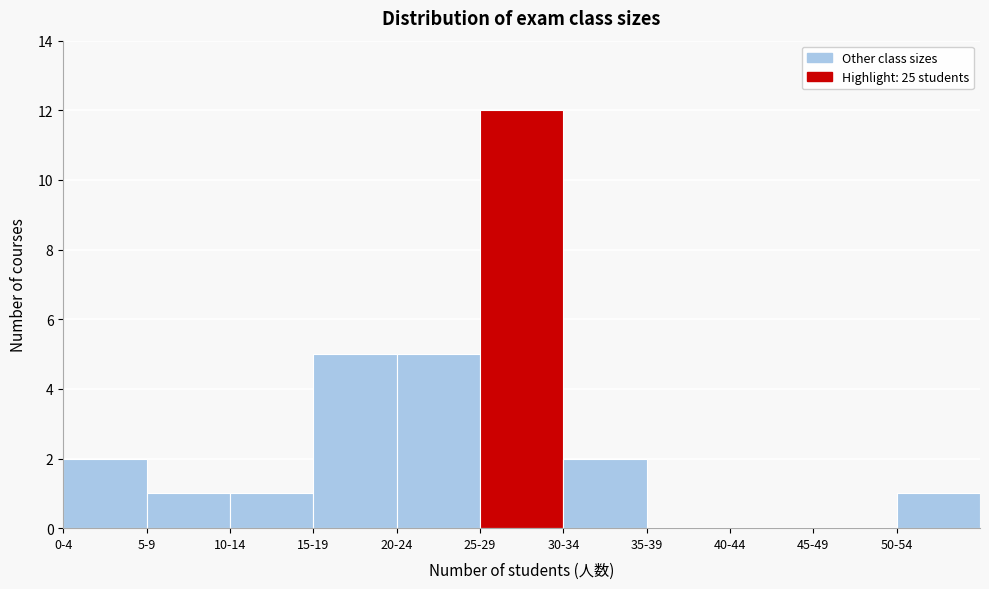

Reading left to right, extract all data points from this chart.

0-4=2	5-9=1	10-14=1	15-19=5	20-24=5	25-29=12	30-34=2	35-39=0	40-44=0	45-49=0	50-54=1